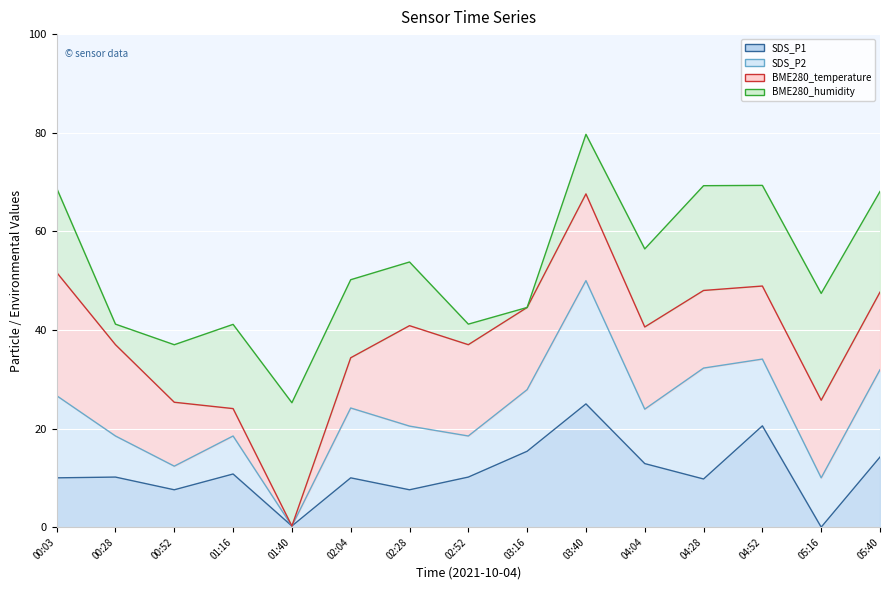

What is the approximate value of BME280_humidity at 04:28?

69.3